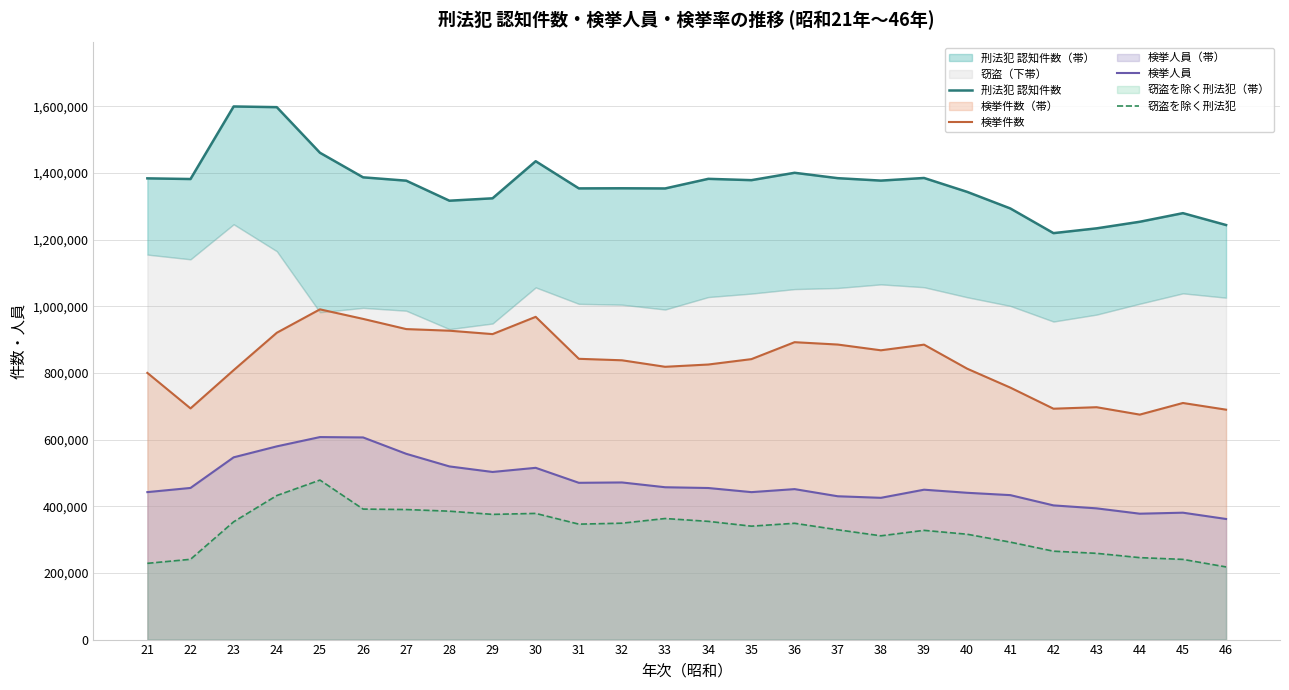

What is the average value of the 検挙件数 series?

832871